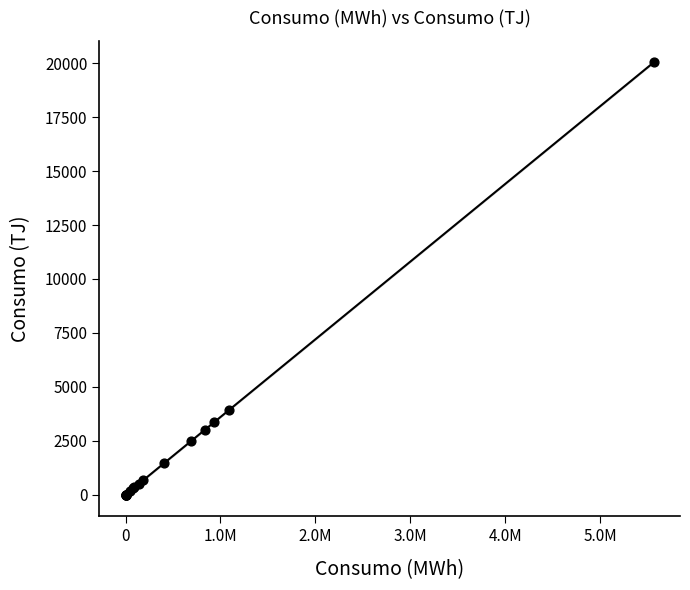

What Y value in the scatter plot is closest to 10017?

3930.9